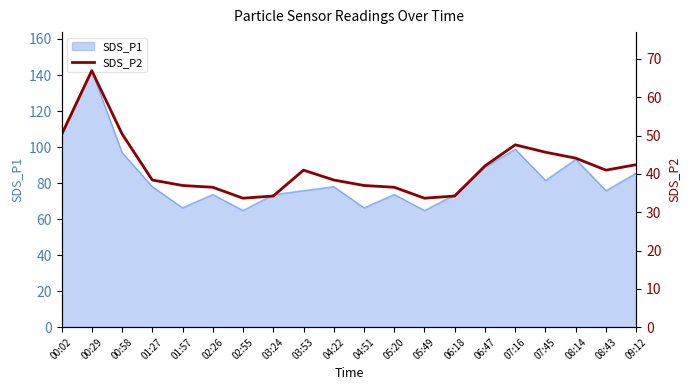

What is the minimum value for SDS_P1?

64.8